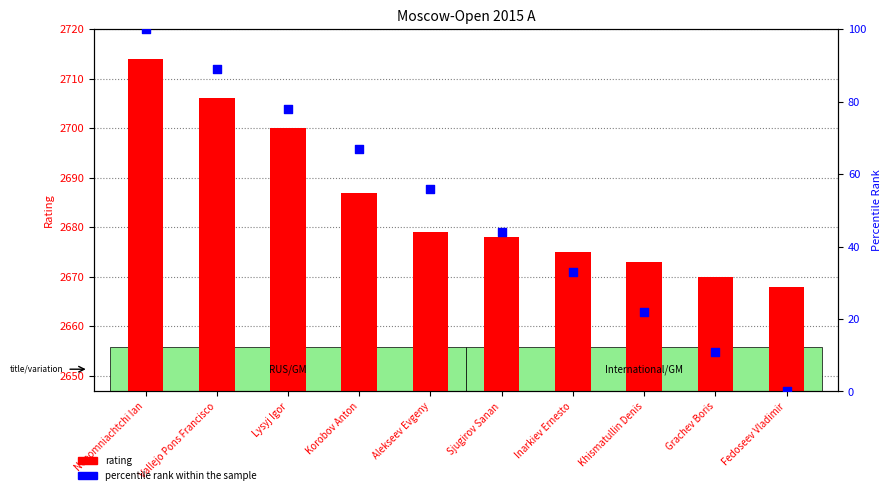

At which category is the sum across all series the highest?

Nepomniachtchi Ian